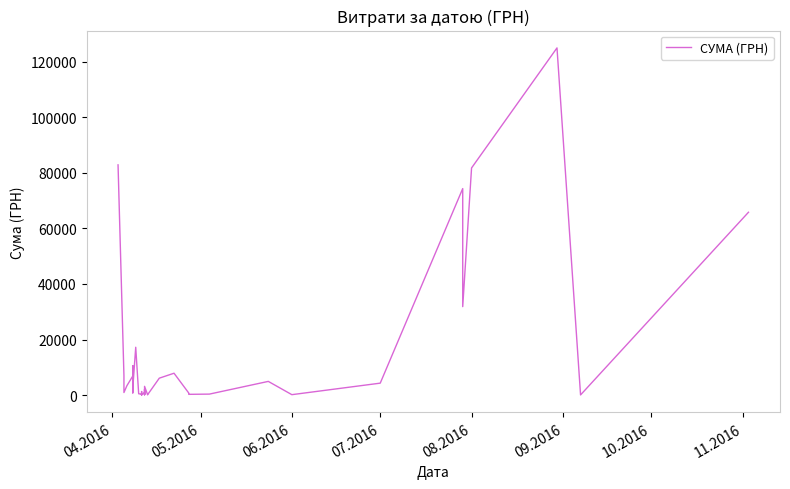

Reading left to right, list all the values displayed in this chart.

82834.0	7013.1	942.8	3387.1	6889.2	7730.8	10587.5	1675.1	5270.0	805.0	4328.6	2493.3	17230.2	504.5	355.0	37.4	1298.3	129.6	915.0	163.8	2100.0	213.6	3169.4	264.6	115.7	6109.0	7889.8	764.1	452.8	297.0	378.0	4950.0	176.0	4320.0	74303.1	31844.2	81726.8	124904.8	84.5	65790.6